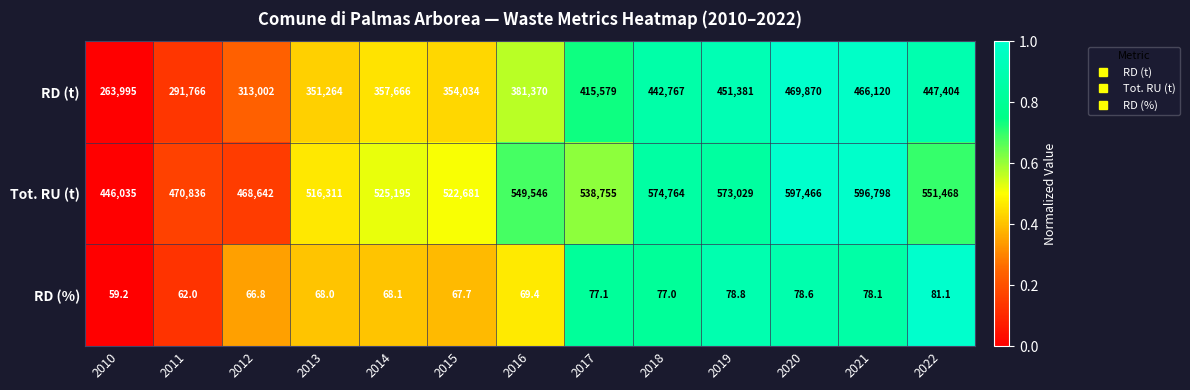

What is the maximum value shown in the chart?

597466.0